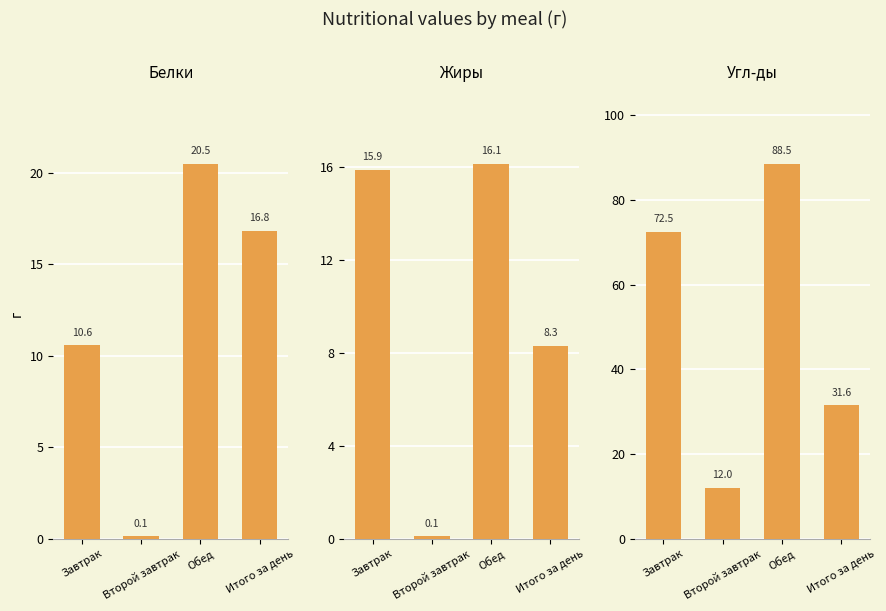

The Угл-ды series shows 72.5 at Завтрак. True or false?

True